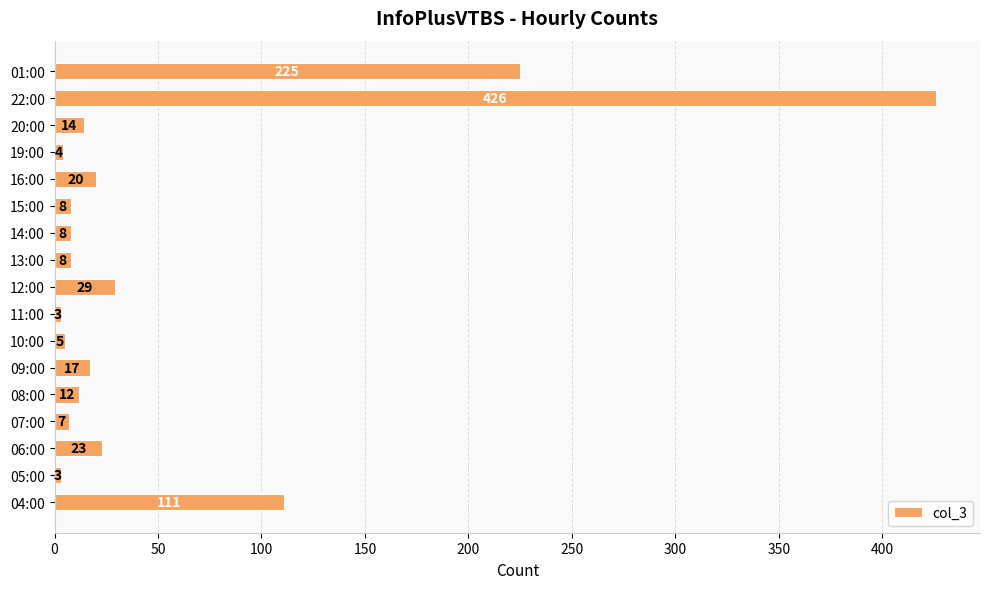

What value does the data have at 05:00?

3